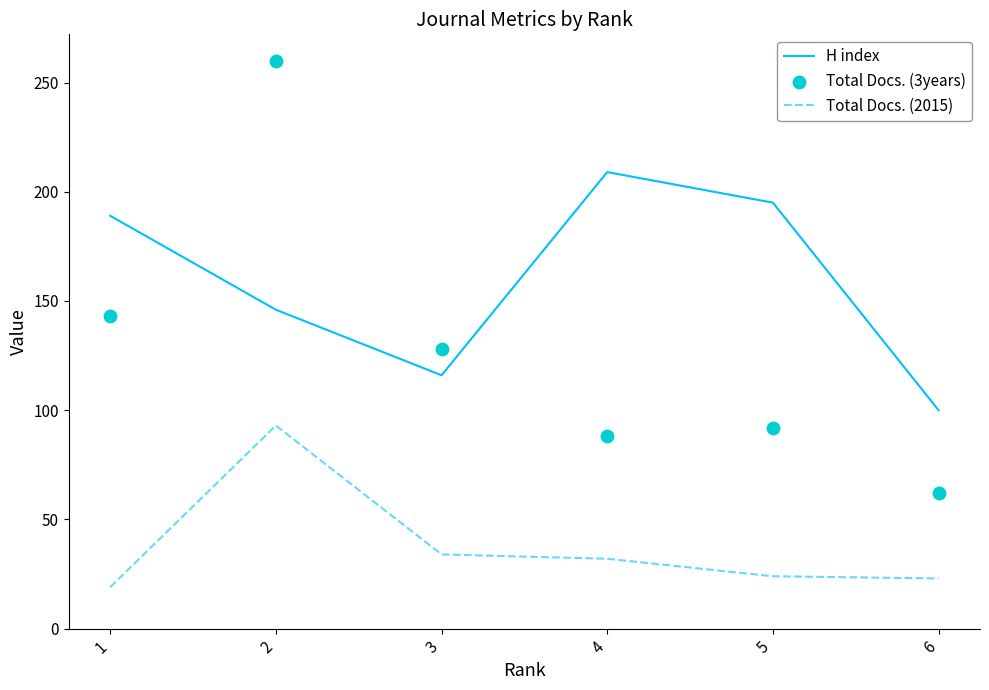

At which category is the sum across all series the highest?

2